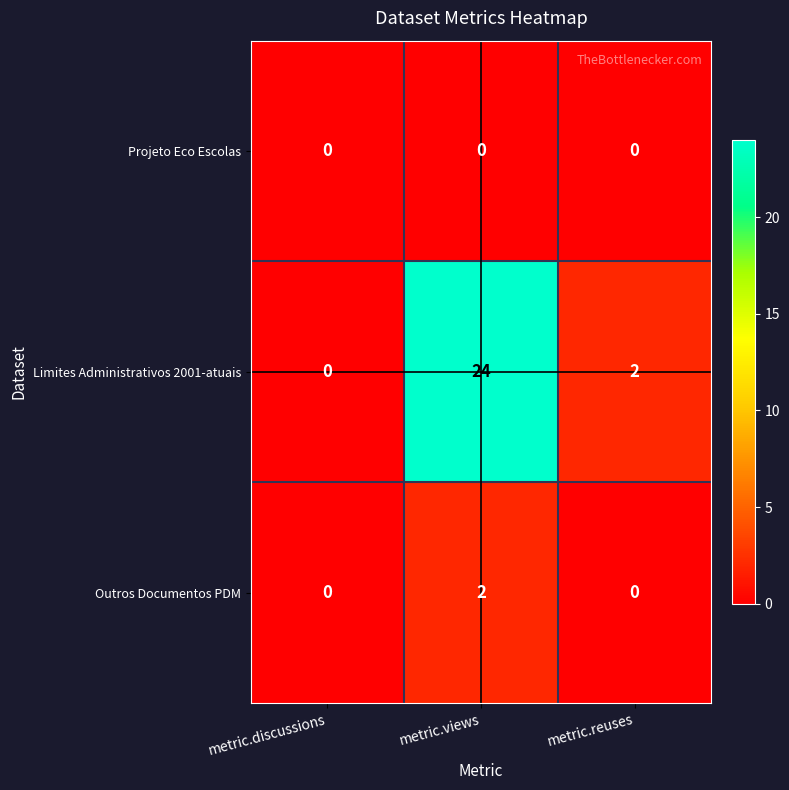

Is the value of Limites Administrativos 2001-atuais at metric.views greater than the value of Projeto Eco Escolas at metric.views?

Yes